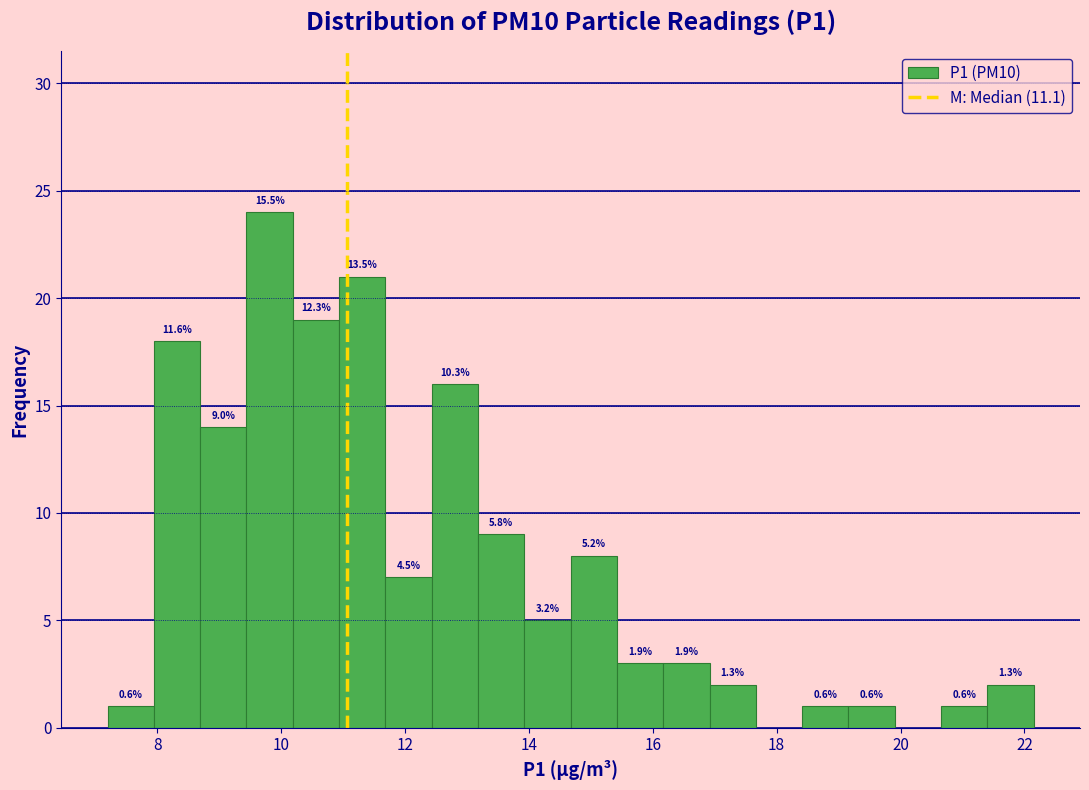

Read against the x-axis, roughly where is the centre of the tallest bar?

9.8